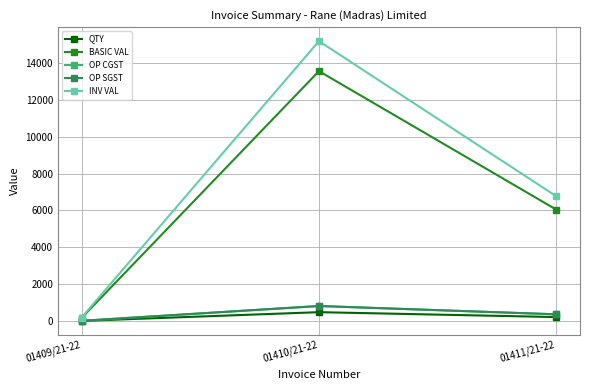

What is the difference between the second highest and minimum values in the BASIC VAL series?

5876.0